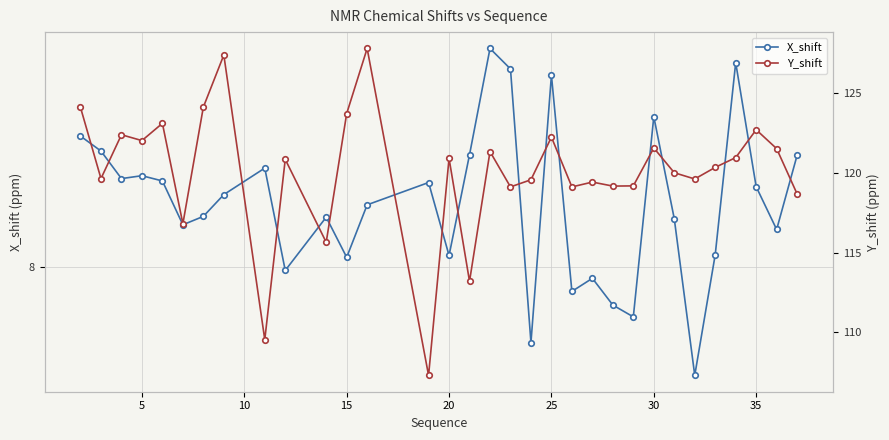

Reading left to right, list all the values displayed in this chart.

X_shift: 8.5	8.4	8.3	8.3	8.3	8.2	8.2	8.3	8.4	8.0	8.2	8.0	8.2	8.3	8.0	8.4	8.8	8.8	7.7	8.7	7.9	8.0	7.9	7.8	8.6	8.2	7.6	8.0	8.8	8.3	8.1	8.4
Y_shift: 124.1	119.6	122.4	122.0	123.1	116.8	124.1	127.4	109.5	120.8	115.6	123.7	127.8	107.3	120.9	113.2	121.3	119.1	119.6	122.2	119.1	119.4	119.2	119.2	121.5	120.0	119.6	120.3	120.9	122.7	121.5	118.7